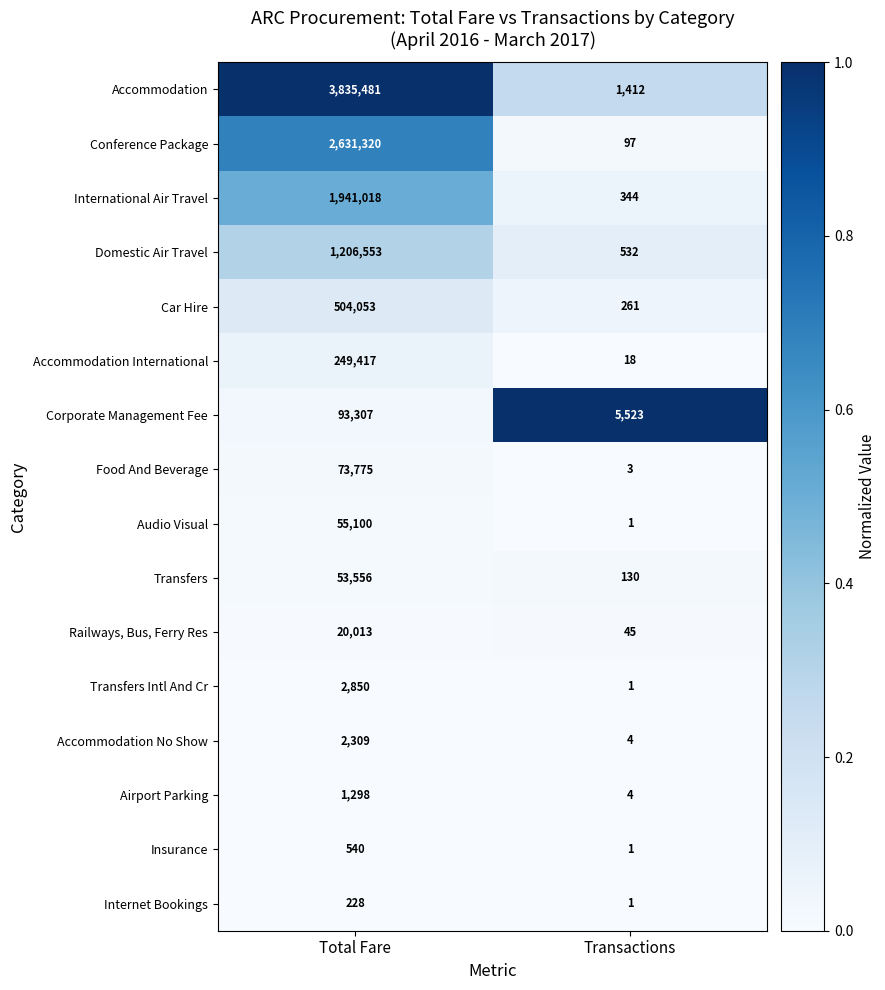

At which label is Domestic Air Travel closest to 603542?

Transactions